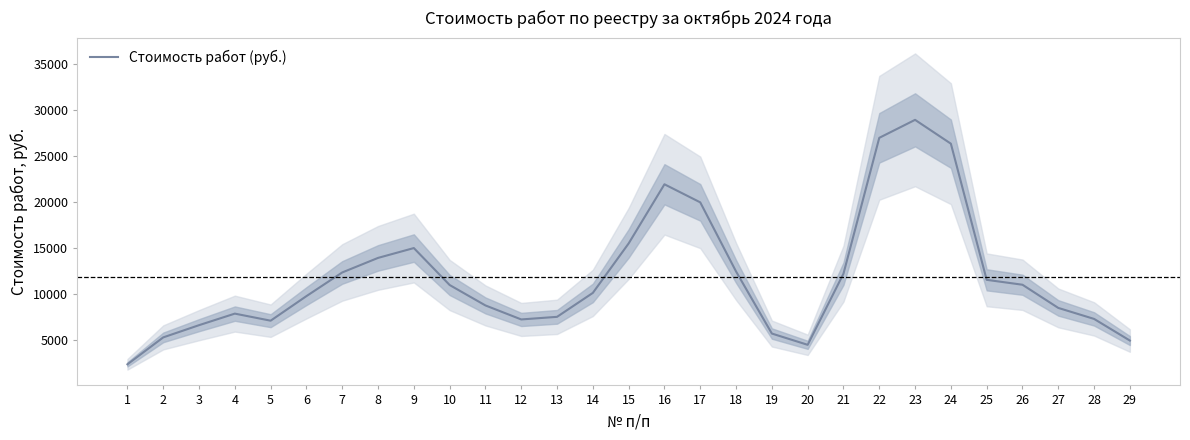

List the labels in order of value, smallest first.

1, 20, 29, 2, 19, 3, 5, 12, 28, 13, 4, 27, 11, 6, 14, 10, 26, 25, 21, 7, 18, 8, 9, 15, 17, 16, 24, 22, 23